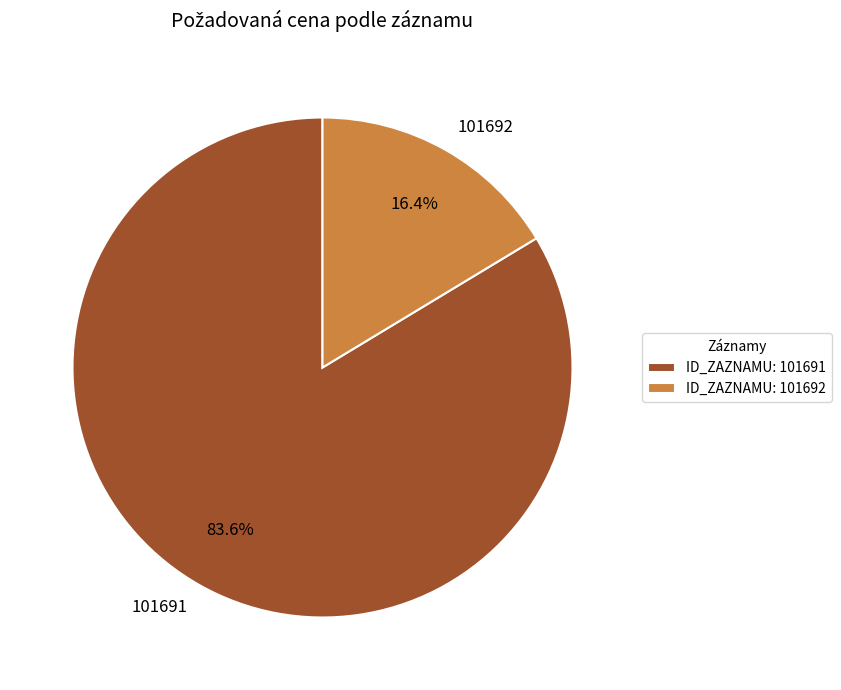

Is 101692 the majority of the pie?

No